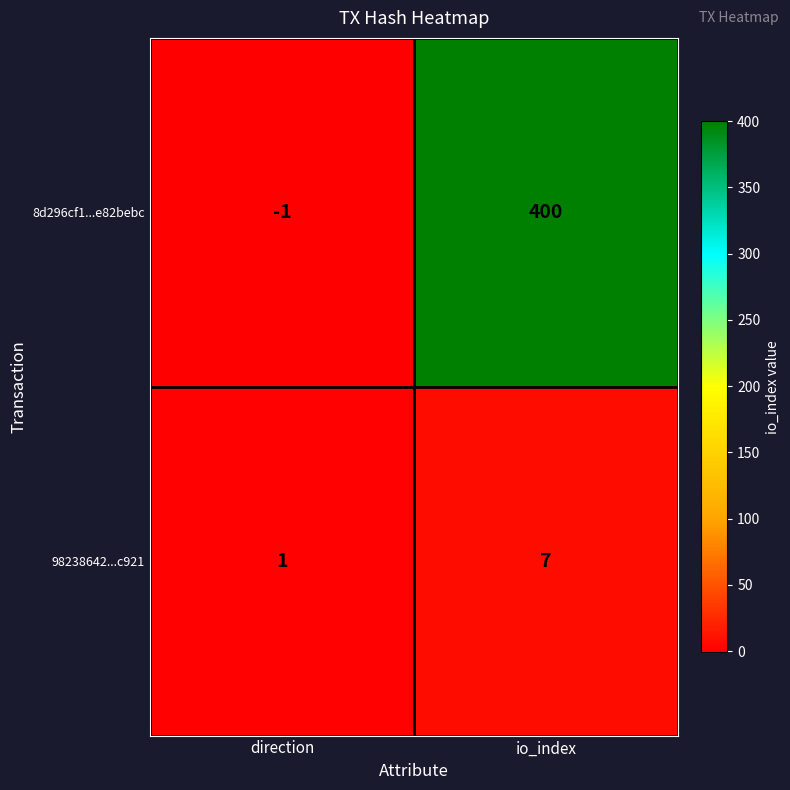

Which series has the largest range (max minus min)?

8d296cf1...e82bebc